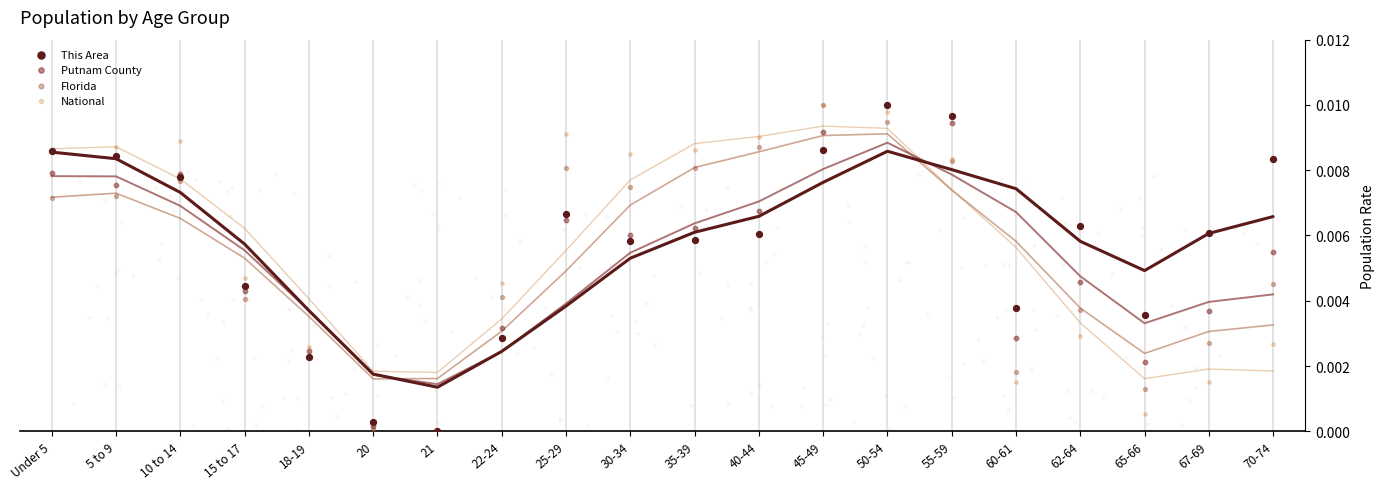

Which series reaches the minimum Y coordinate?

This Area